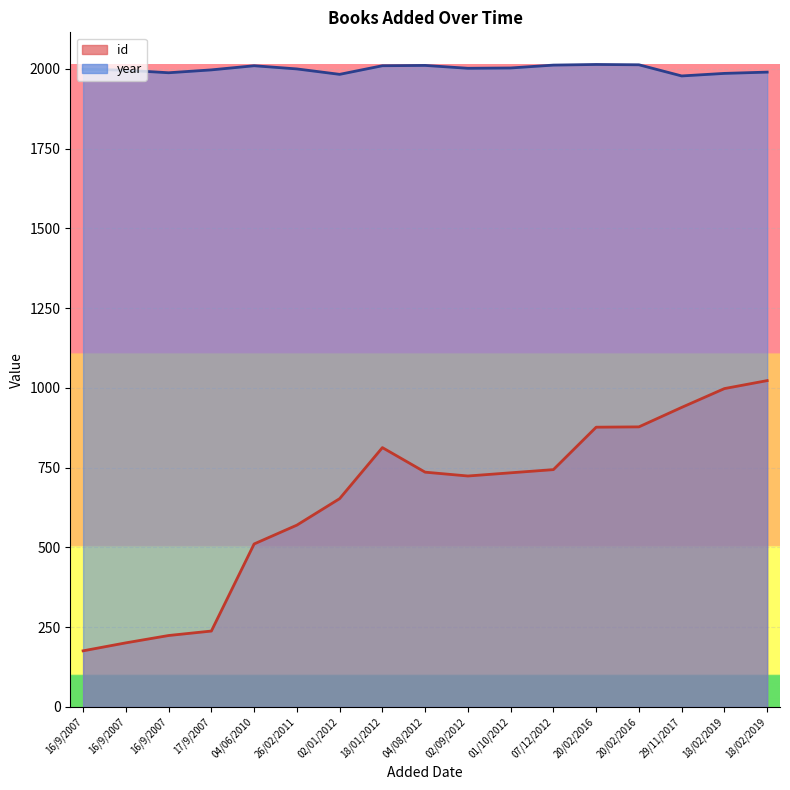

Is the value of id at 02/09/2012 greater than the value of year at 18/02/2019?

No